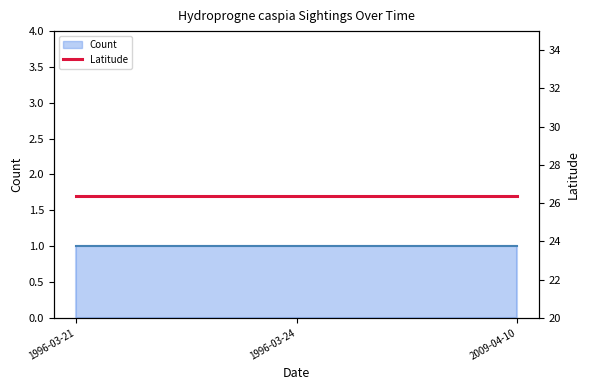

What is the minimum value for Latitude?

26.4